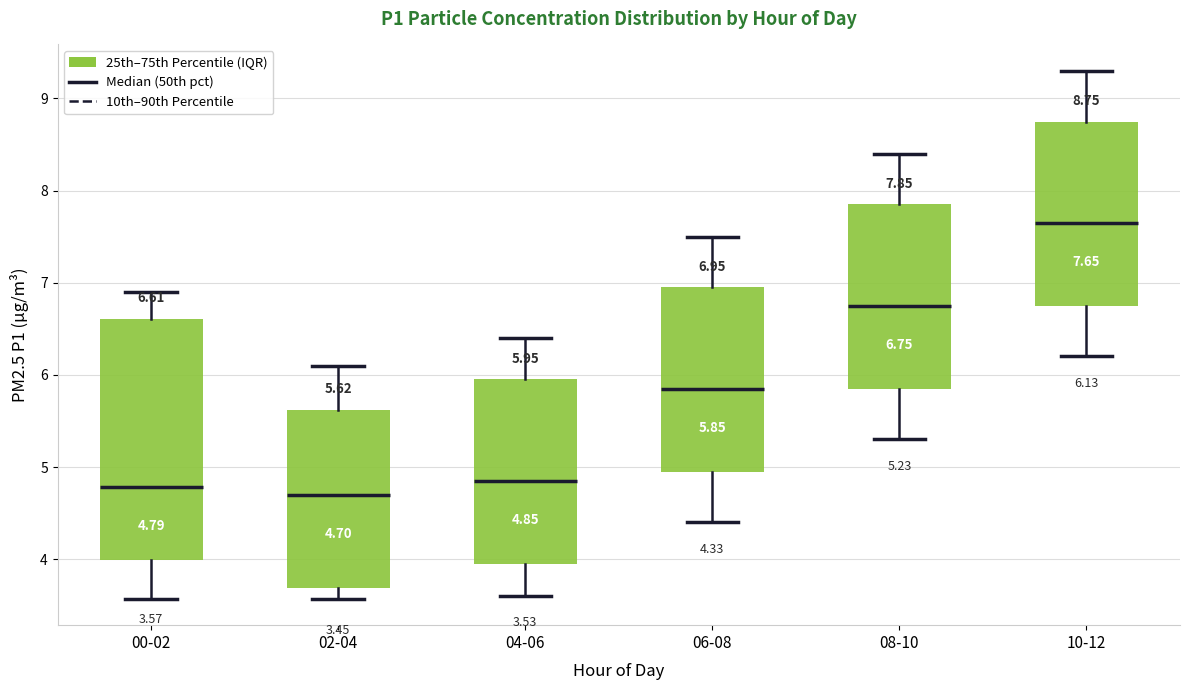

Comparing the boxes themselves (not the whiskers), which one is the tallest?

00-02